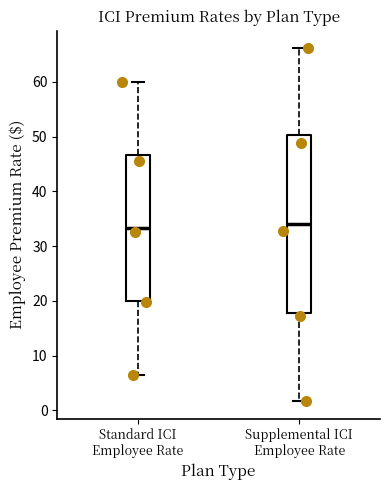

Reading left to right, read every box against the y-axis: the position of its median line, the range the box covers, and the ends of its whiskers. The values are not printed on the chart, so give them approximately, as read against the axis.

Standard ICI Employee Rate: median 33, box 20 to 47, whiskers 7 to 60
Supplemental ICI Employee Rate: median 34, box 18 to 50, whiskers 2 to 66